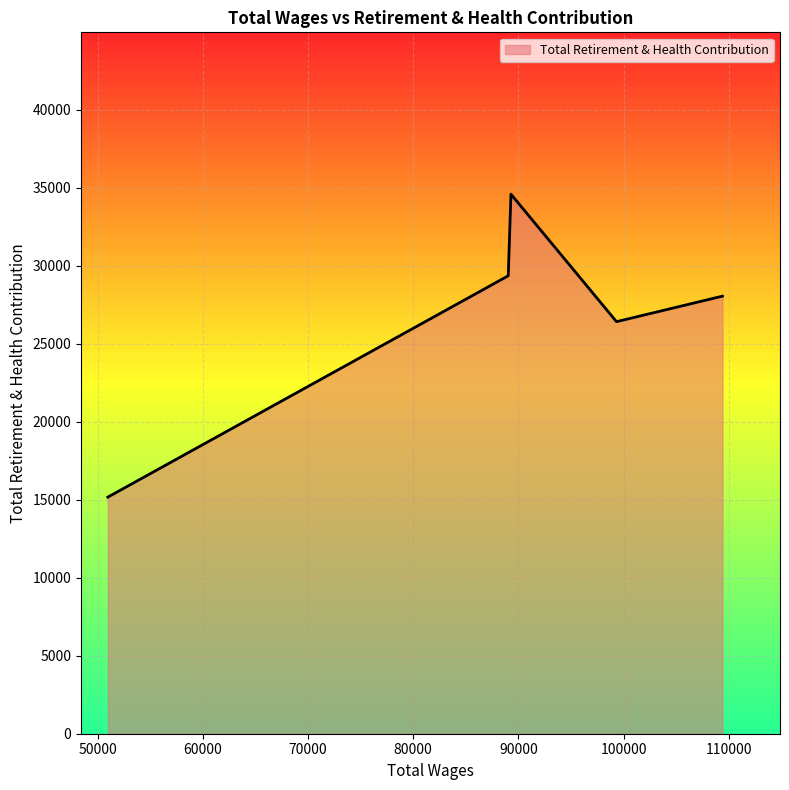

What is the sum of all values?

133531